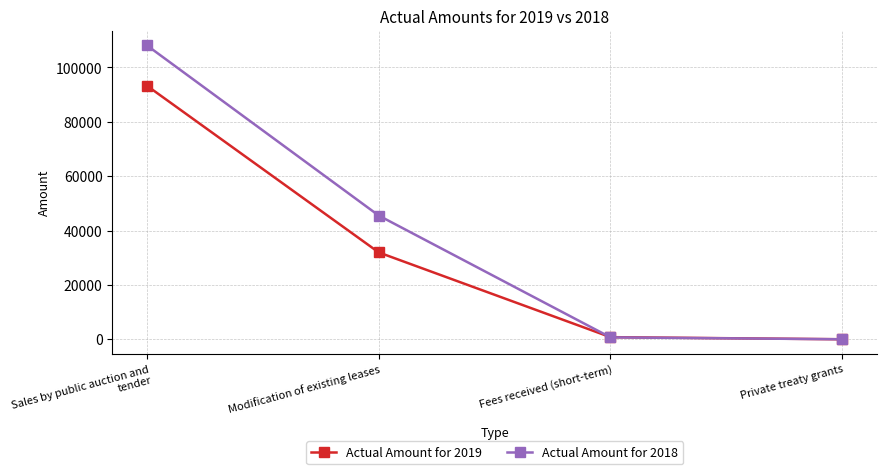

What is the minimum value shown in the chart?

64